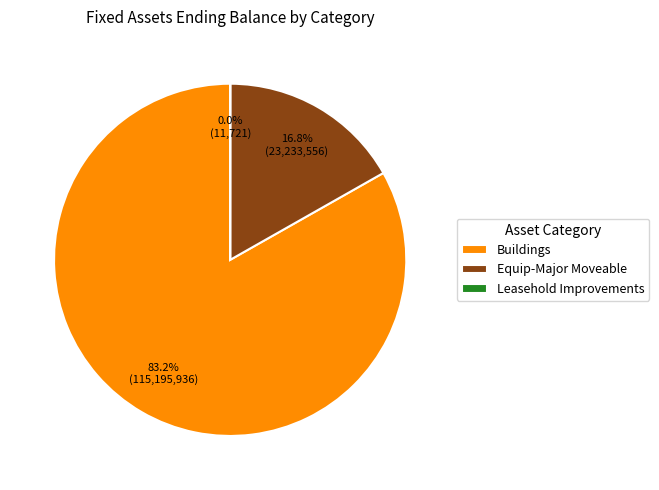

What is the total percentage of Equip-Major Moveable and Buildings?

100.0%